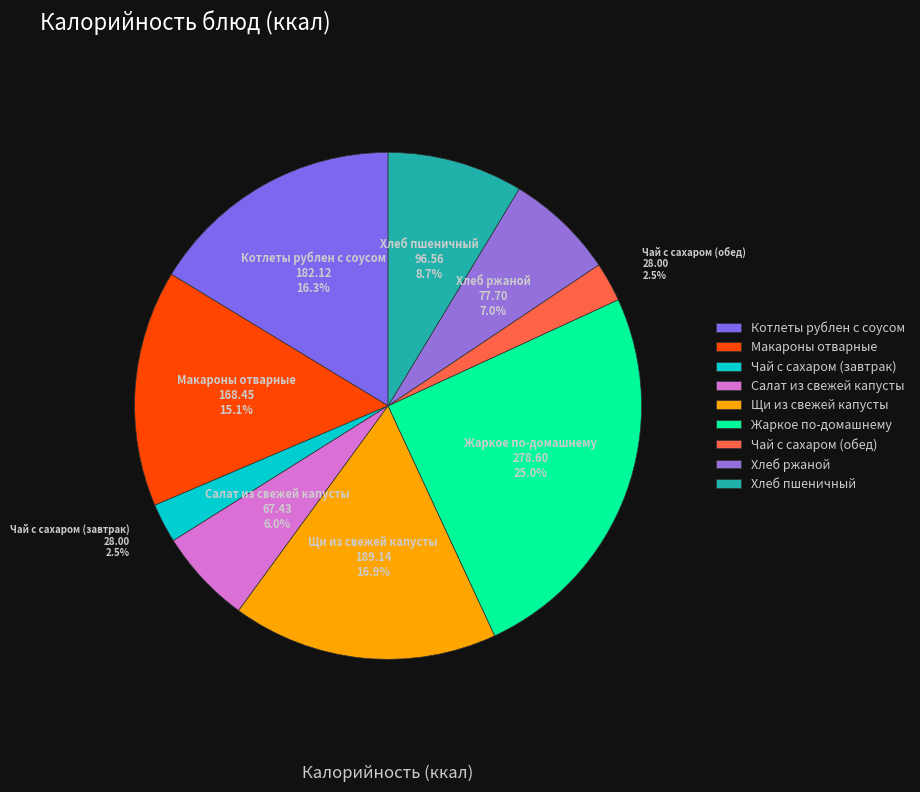

To the nearest percent, what is the difference between the Чай с сахаром (завтрак) and Котлеты рублен с соусом slice percentages?

14%